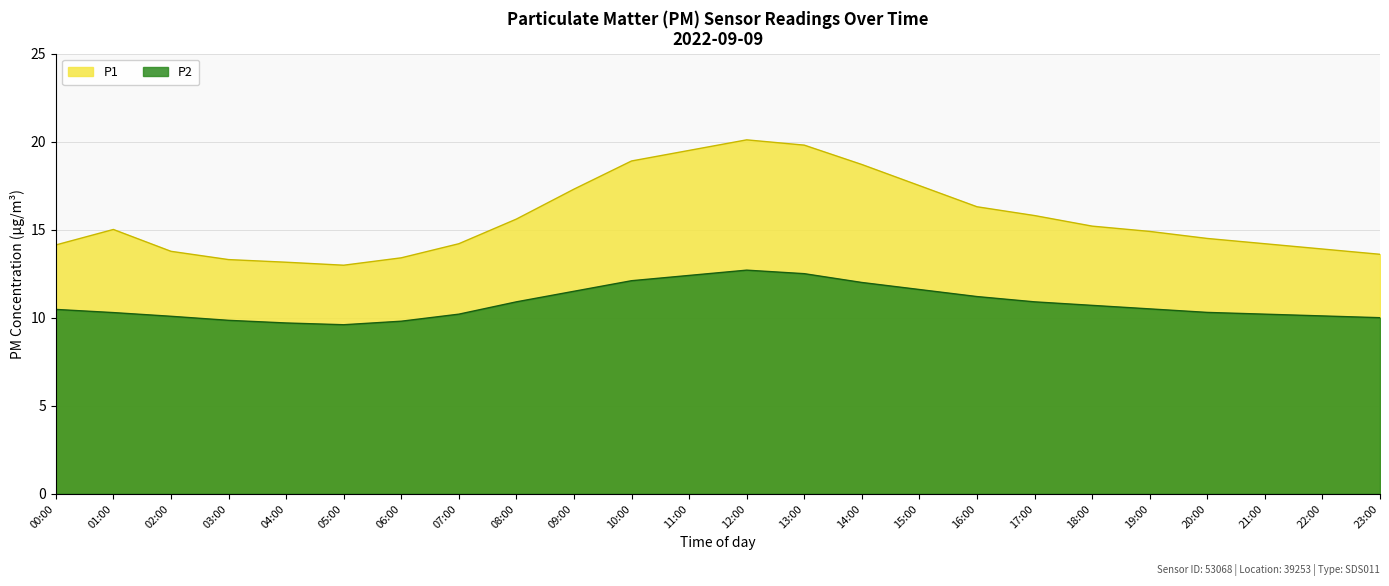

What is the sum of the P2 values at 00:00 and 04:00?

20.2